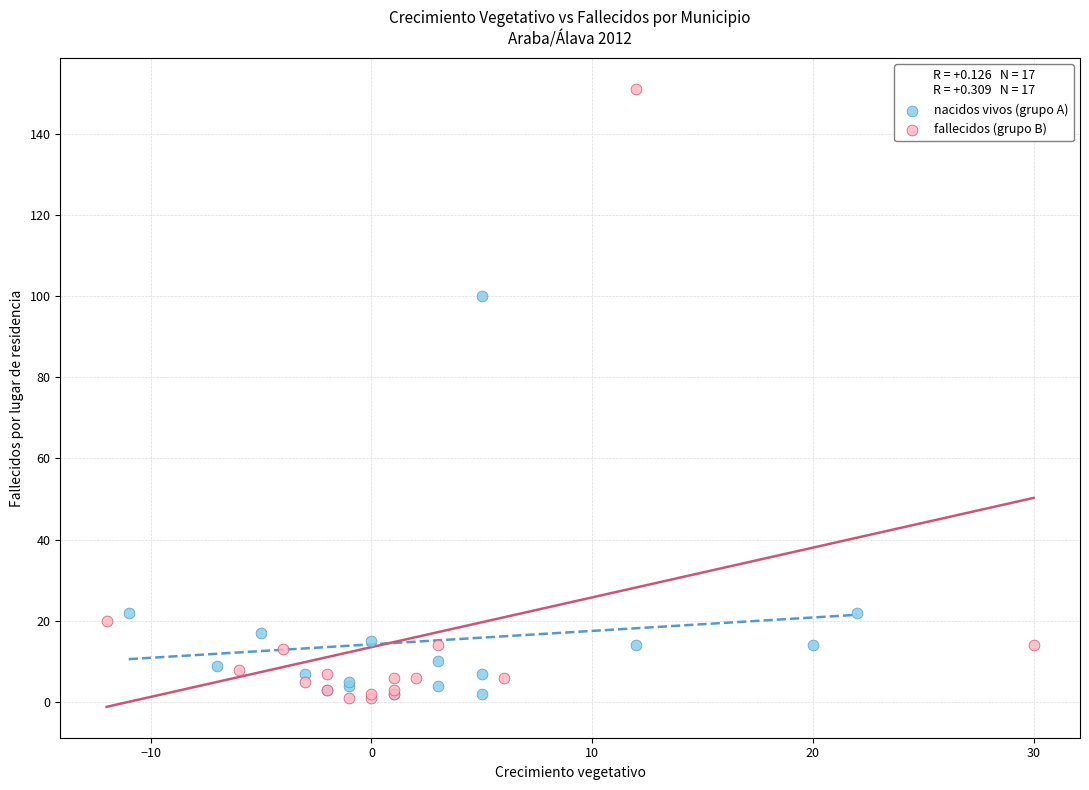

Which series has the largest Y range (max minus min)?

fallecidos (grupo B)